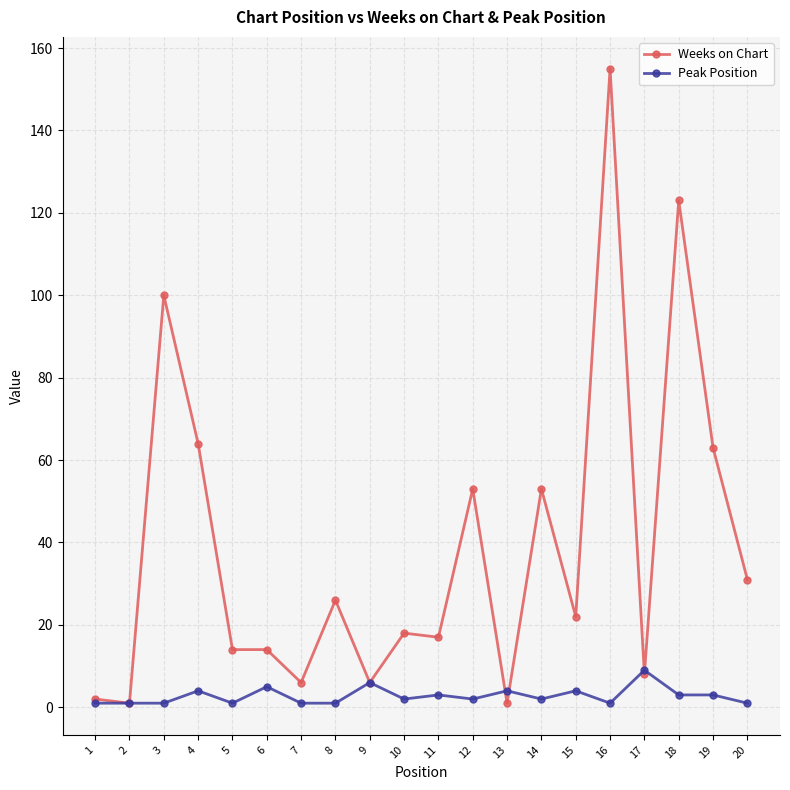

At which category is the sum across all series the highest?

16